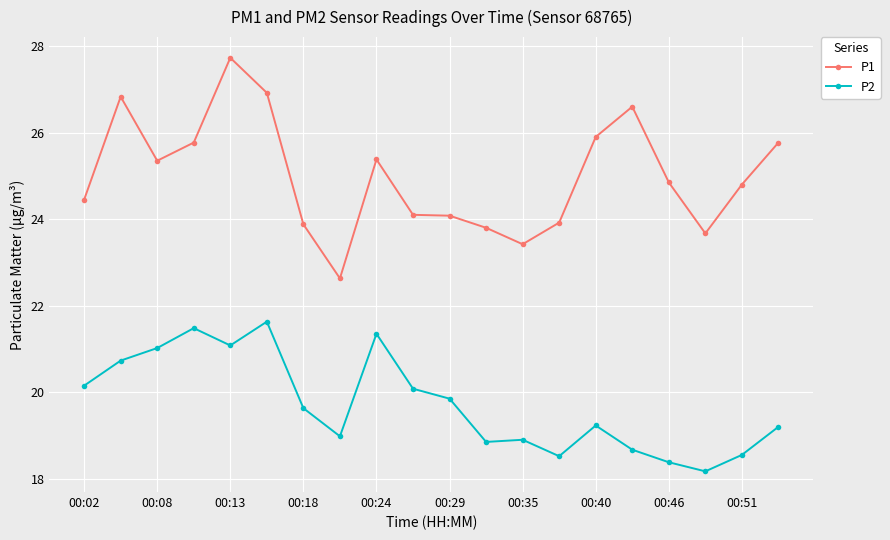

What is the smallest value displayed?

18.2